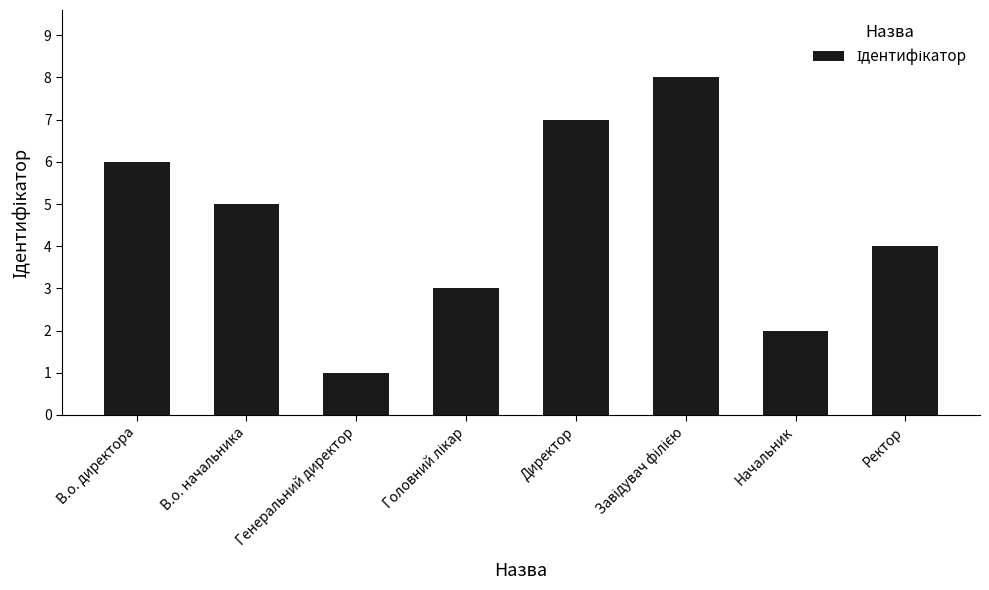

The value at Директор is 9. True or false?

False